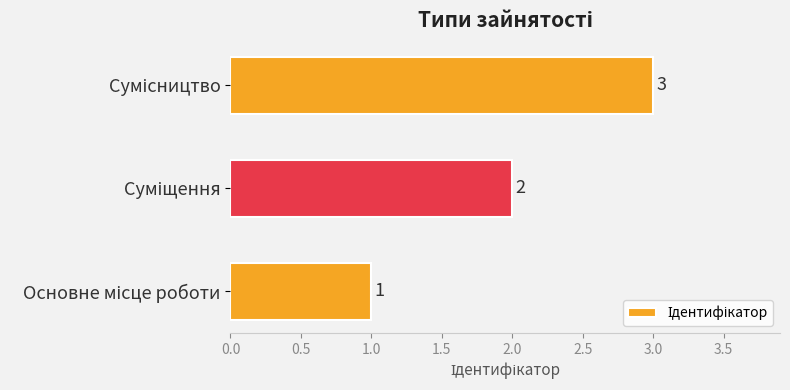

Count the values in the range 1 to 3.

3